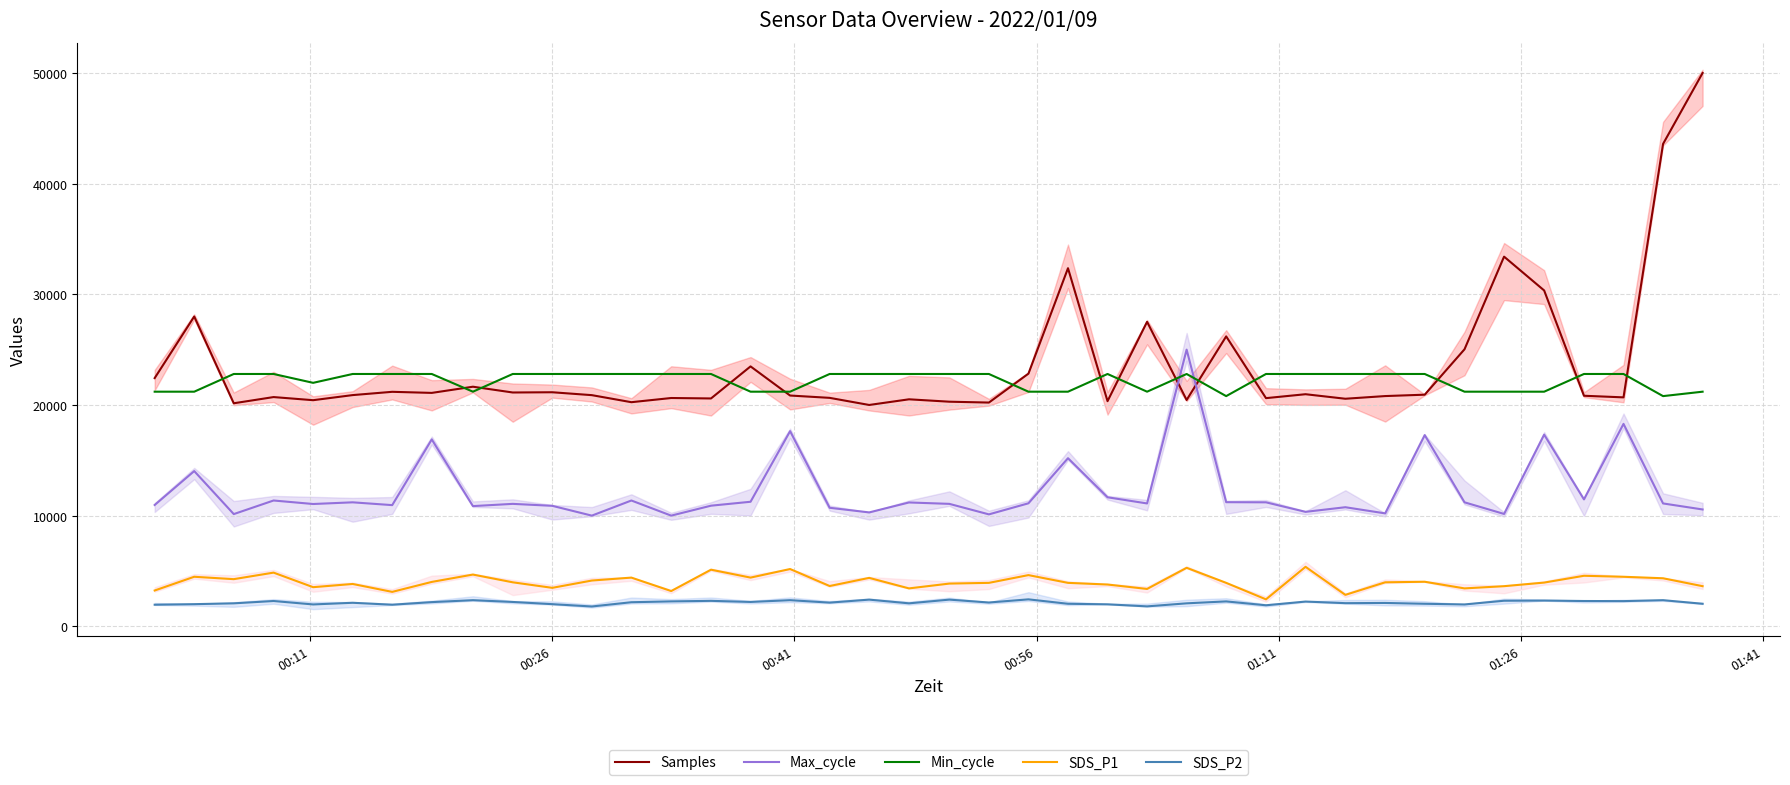

True or false: Max_cycle and SDS_P1 intersect in this chart.

False